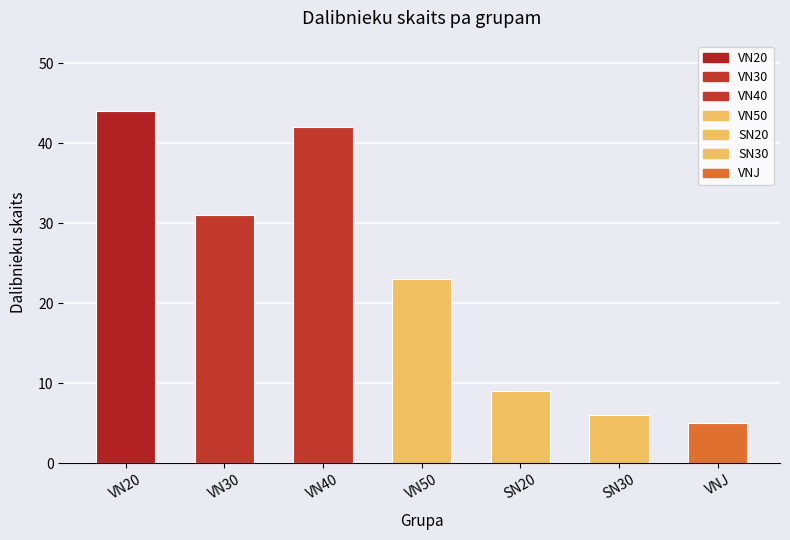

At which label is the value closest to 24?

VN50